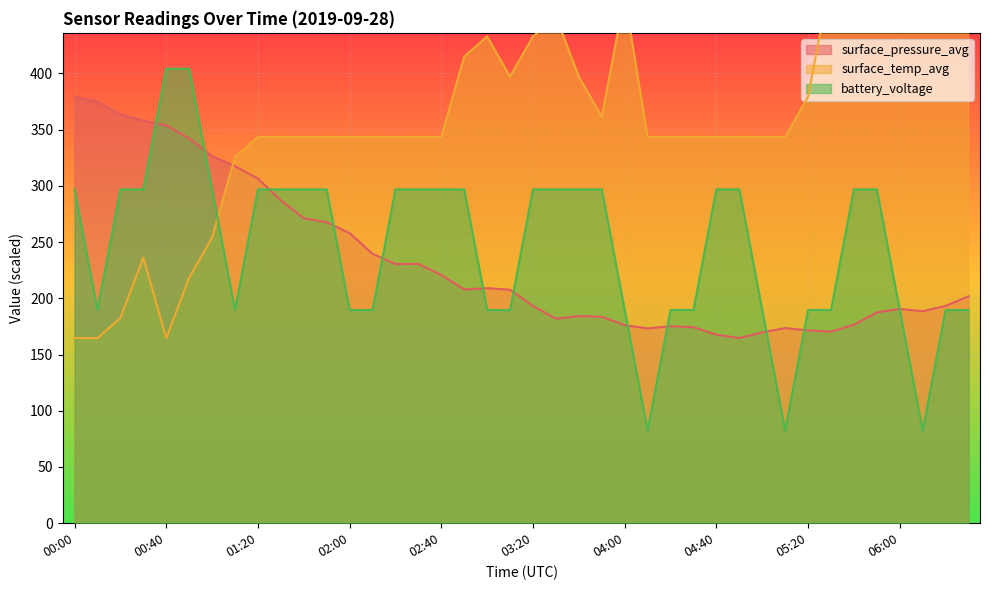

Rank the series by their maximum value, from highest to lowest.

surface_temp_avg, battery_voltage, surface_pressure_avg